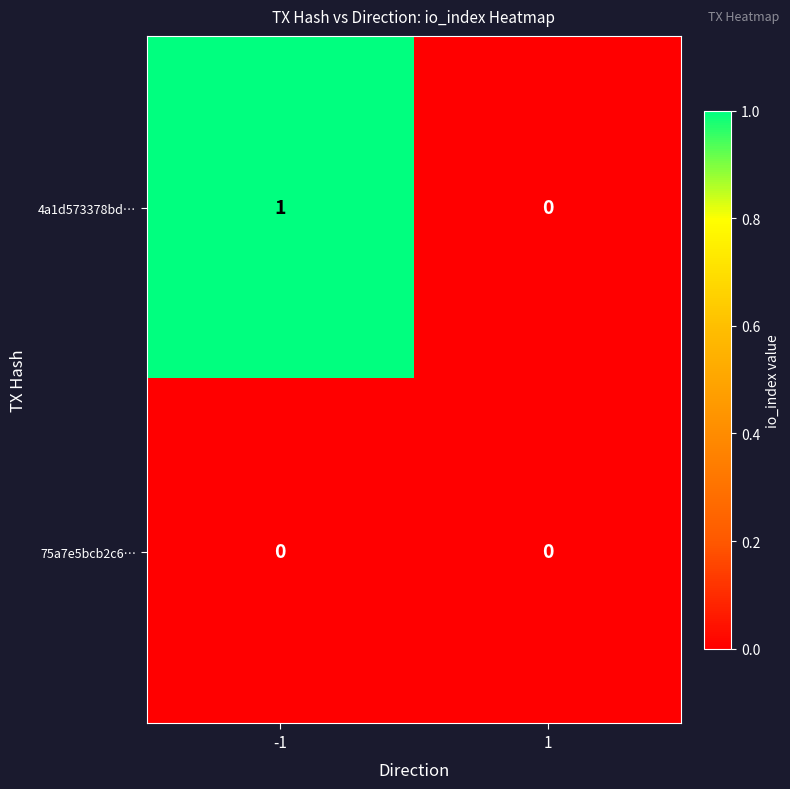

Reading left to right, list all the values displayed in this chart.

4a1d573378bd…: -1=1	1=0
75a7e5bcb2c6…: -1=0	1=0